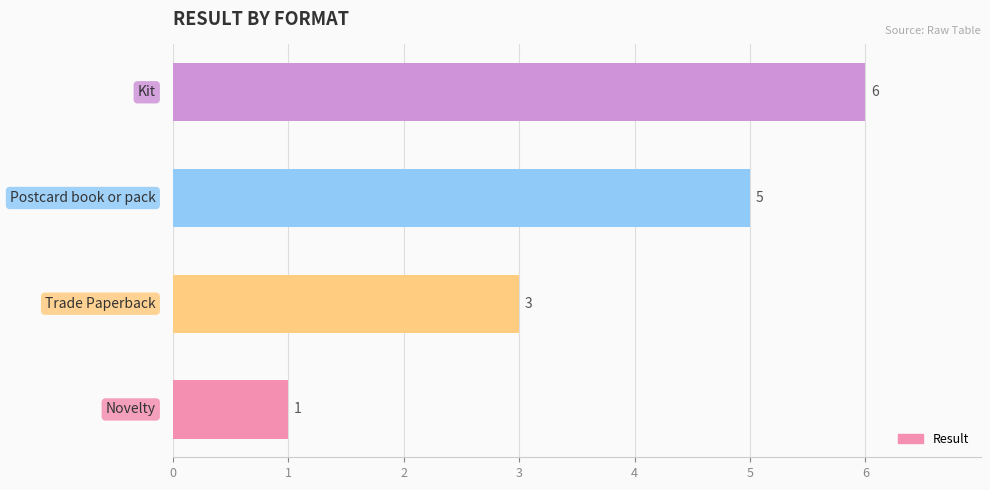

Reading bottom to top, transcribe all the data shown in this chart.

1	3	5	6